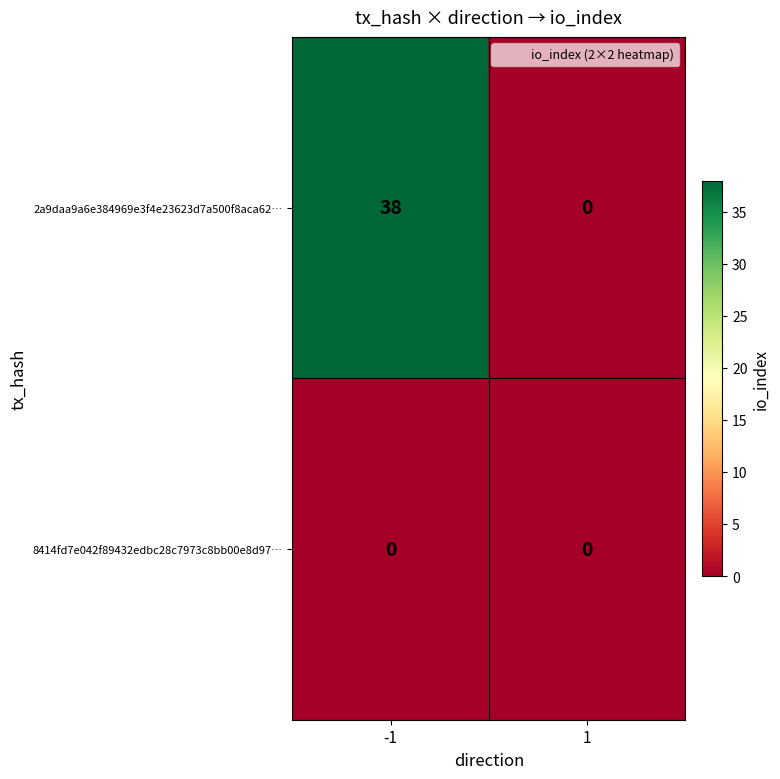

At -1, list the series in order from smallest to largest.

8414fd7e042f89432edbc28c7973c8bb00e8d97…, 2a9daa9a6e384969e3f4e23623d7a500f8aca62…